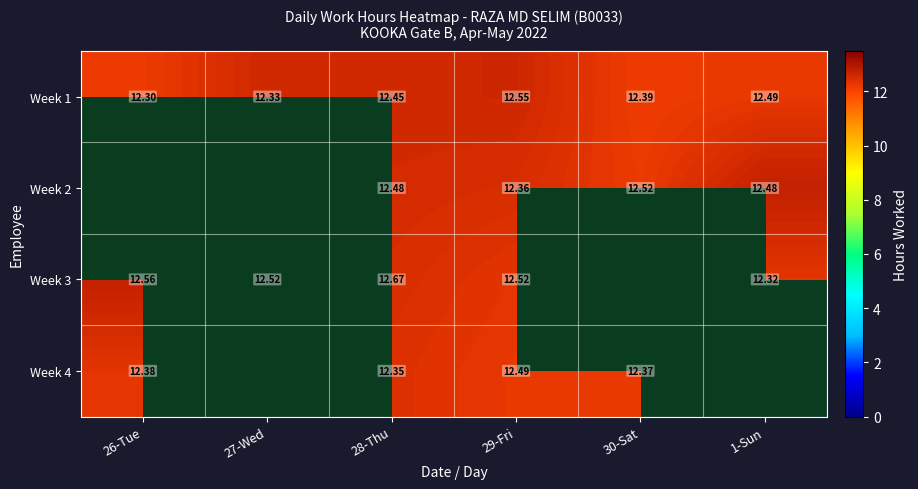

Rank the series at 29-Fri from lowest to highest value.

Week 2, Week 4, Week 3, Week 1